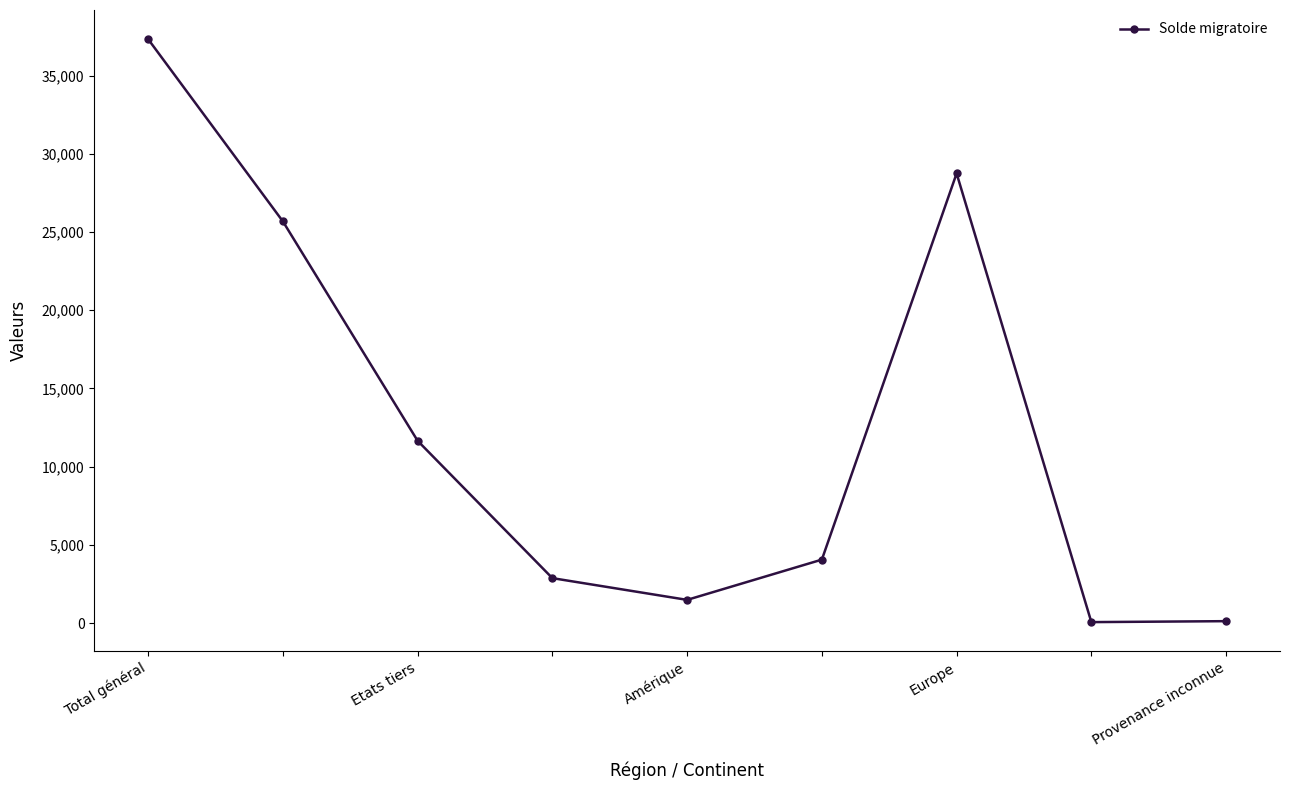

True or false: there are more than 2 points higher than both neighbors.

False